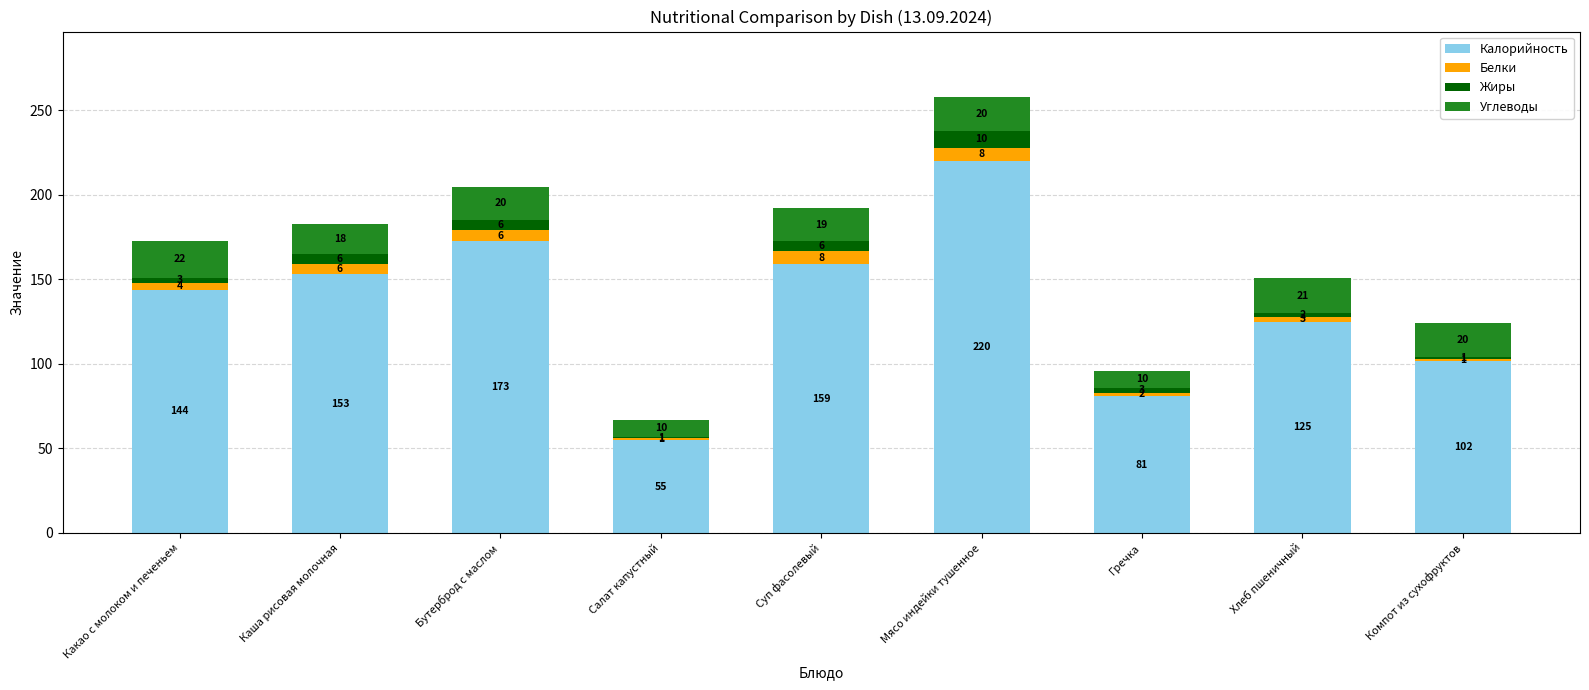

The Калорийность series shows 40 at Хлеб пшеничный. True or false?

False